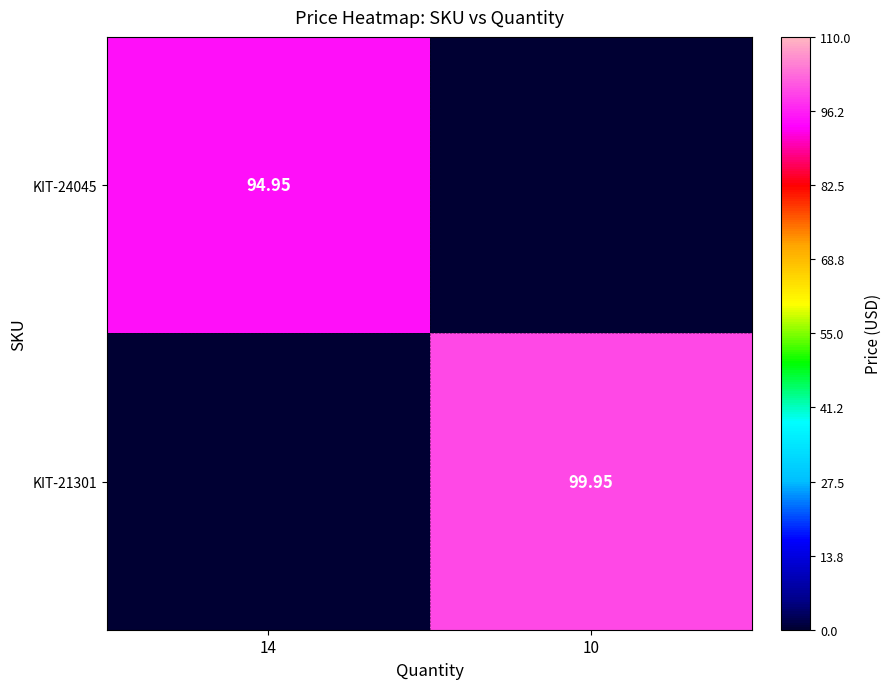

At which category is the sum across all series the highest?

10